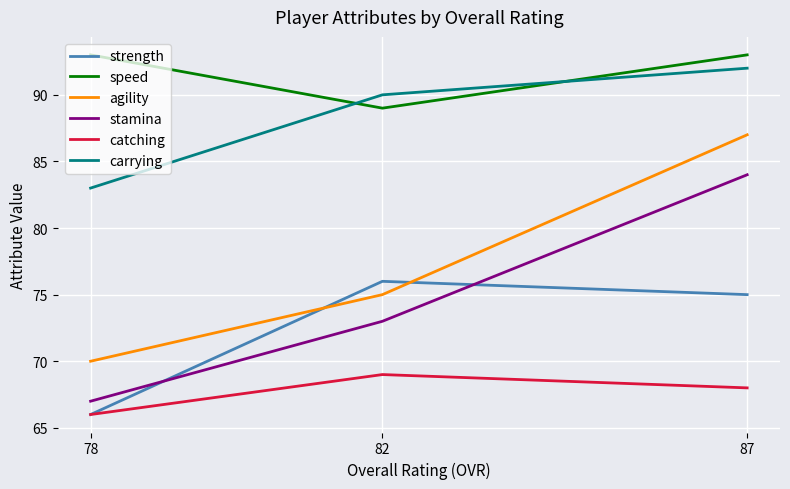

The value of catching at 82 is 119. True or false?

False